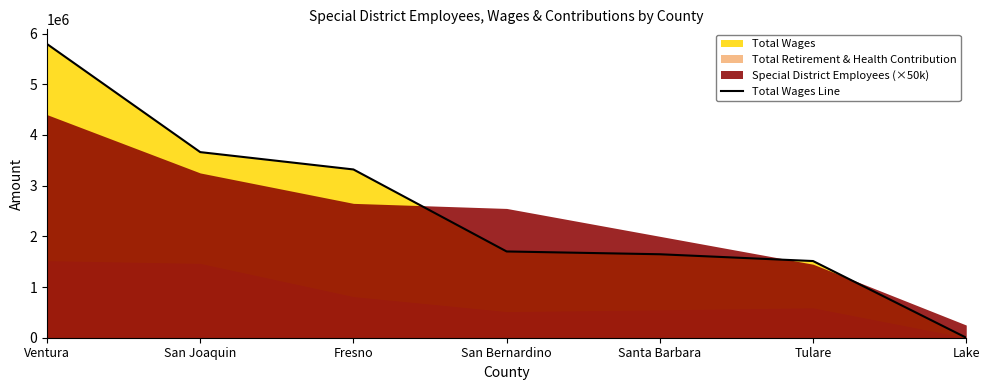

How many categories are shown in the chart?

7